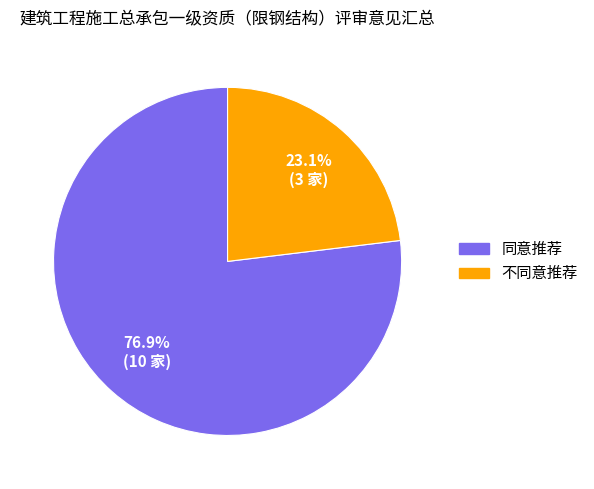

Which category accounts for the majority?

同意推荐